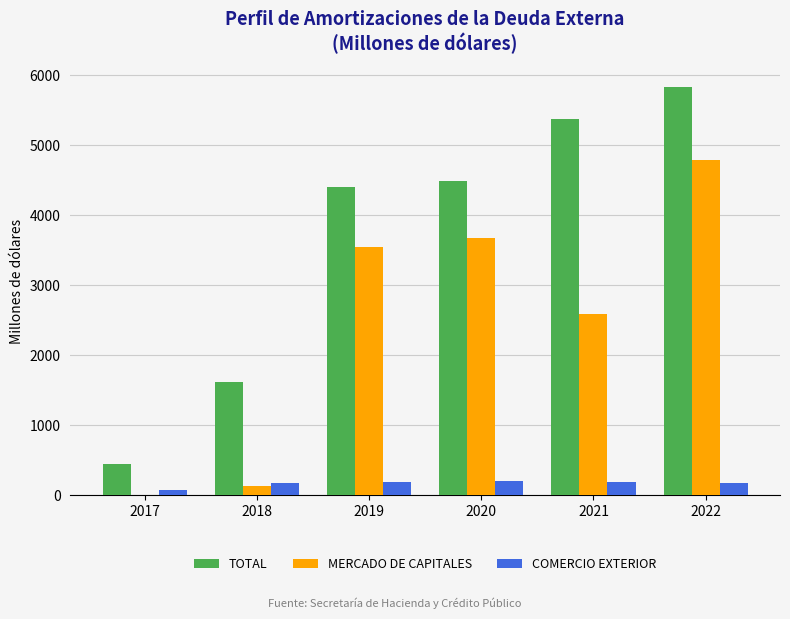

Which series has the largest total across all categories?

TOTAL